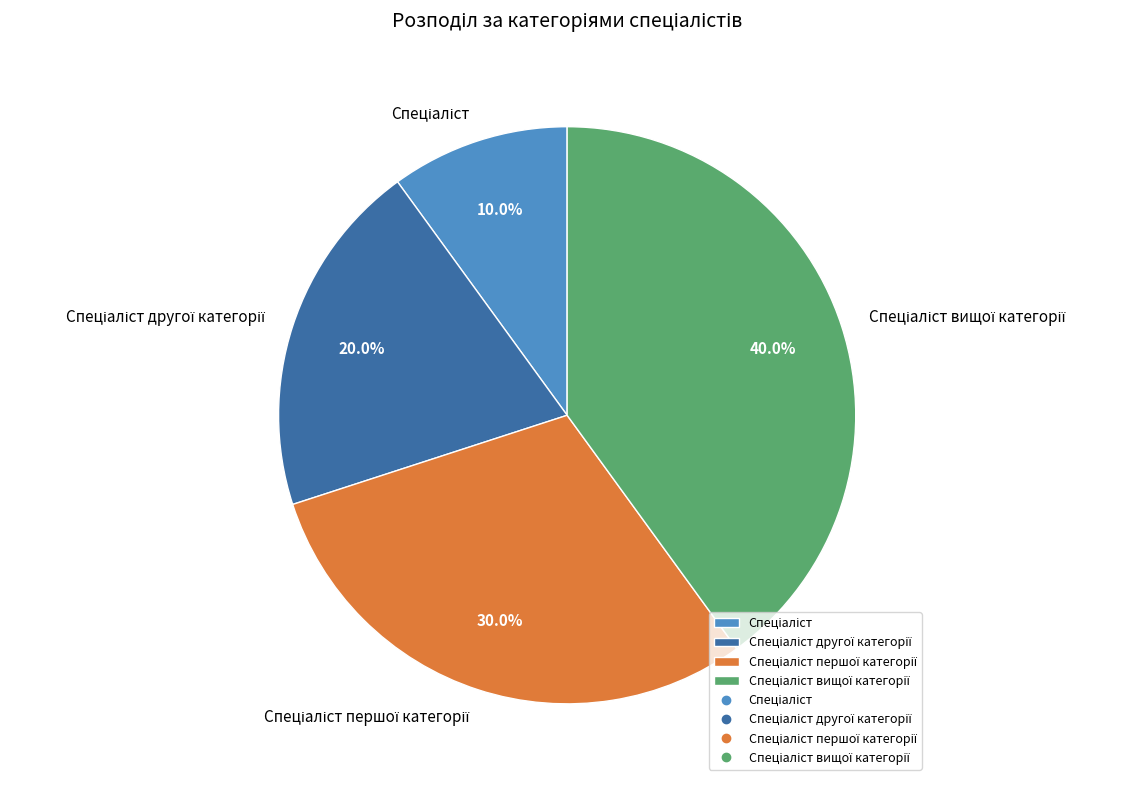

Does any single category account for the majority?

No